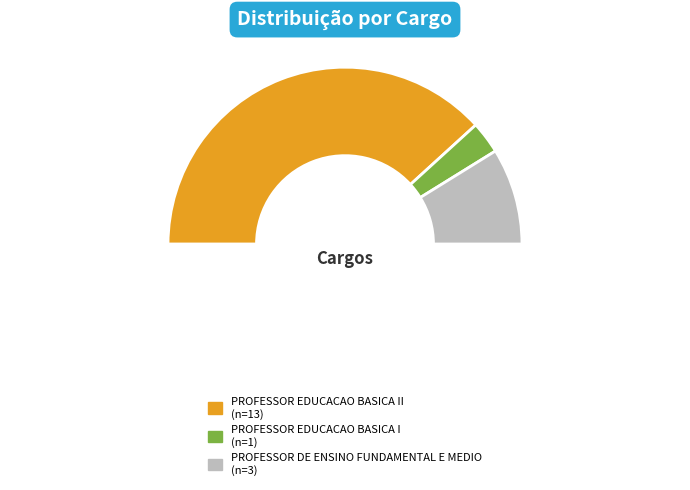

How many slices are in this pie chart?

3